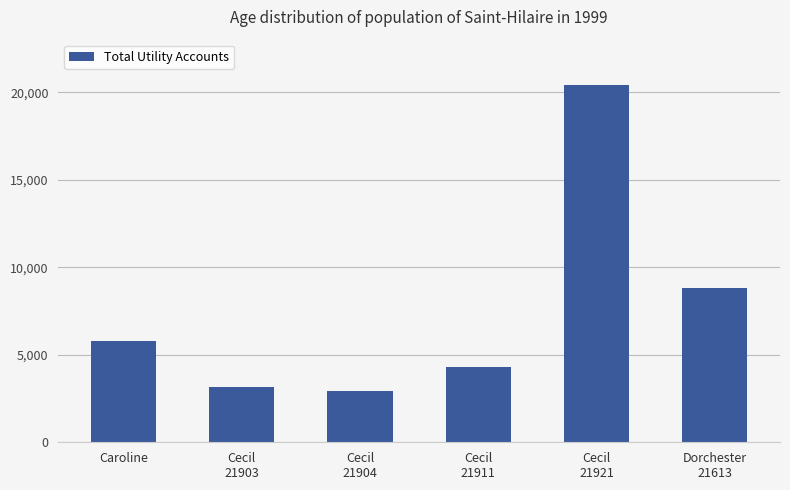

What is the value of the 3rd bar from the left?

2913